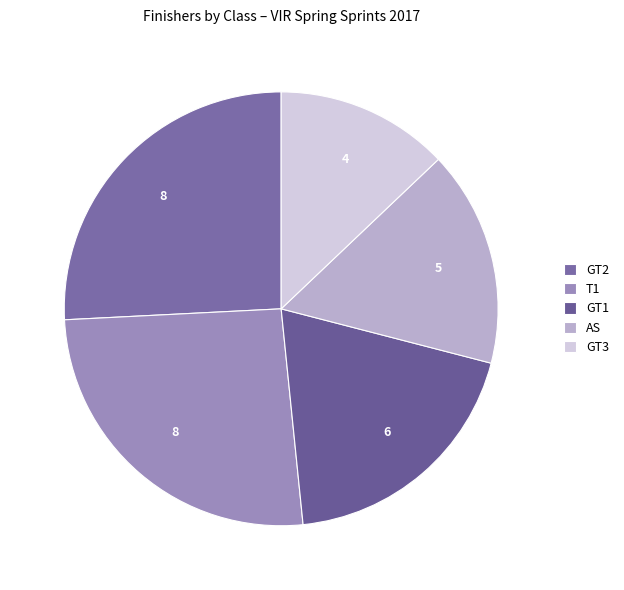

How many slices are in this pie chart?

5